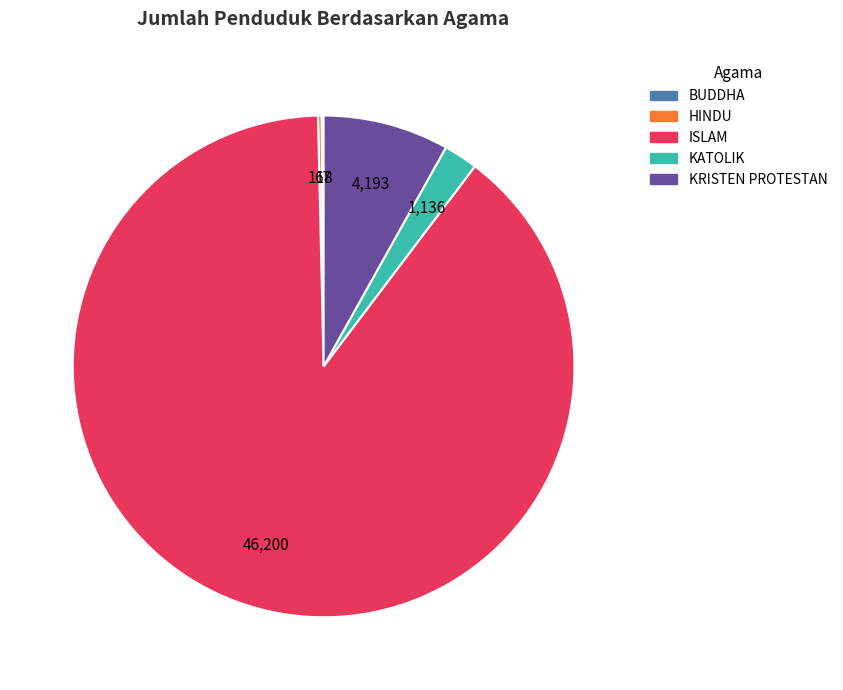

Is ISLAM the majority of the pie?

Yes